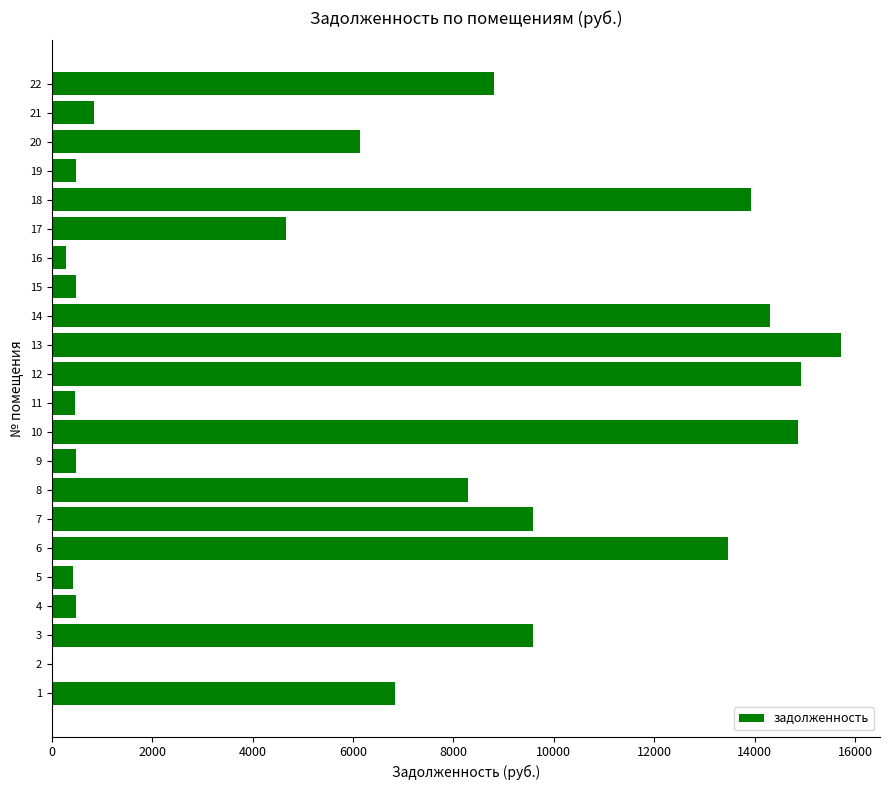

Is it true that the value at 14 is 21208.4?

False